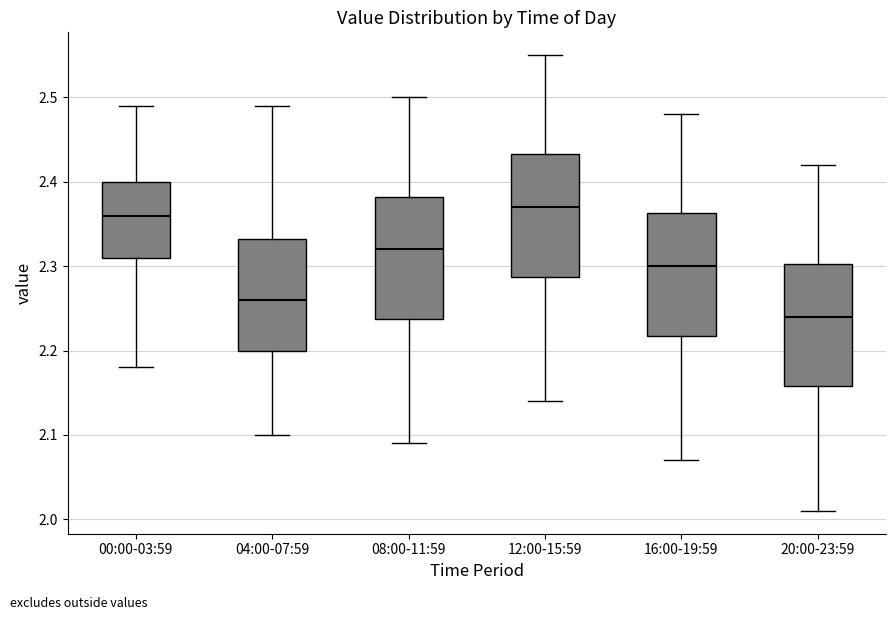

Where is the lower edge of the box for 12:00-15:59 on the y-axis? The values are not printed on the chart, so give them approximately, as read against the axis.

2.29